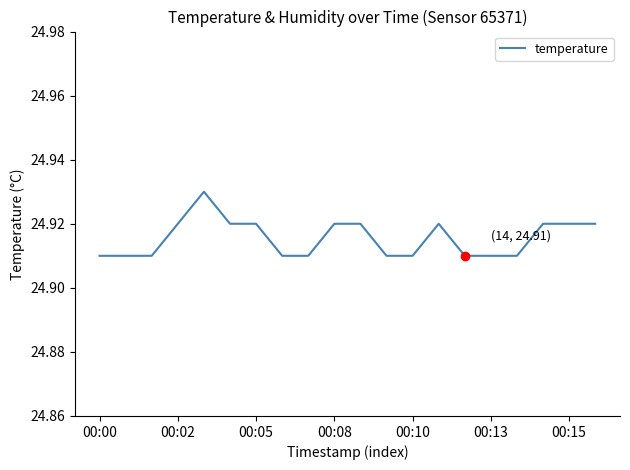

Reading left to right, list all the values displayed in this chart.

24.9	24.9	24.9	24.9	24.9	24.9	24.9	24.9	24.9	24.9	24.9	24.9	24.9	24.9	24.9	24.9	24.9	24.9	24.9	24.9